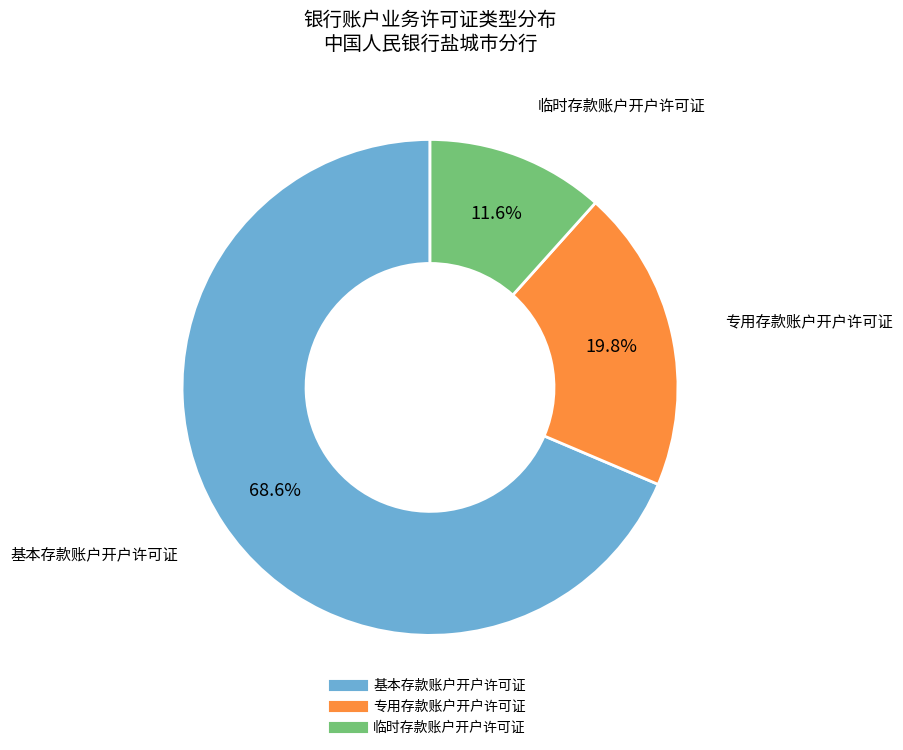

Which has a higher value, 专用存款账户开户许可证 or 基本存款账户开户许可证?

基本存款账户开户许可证